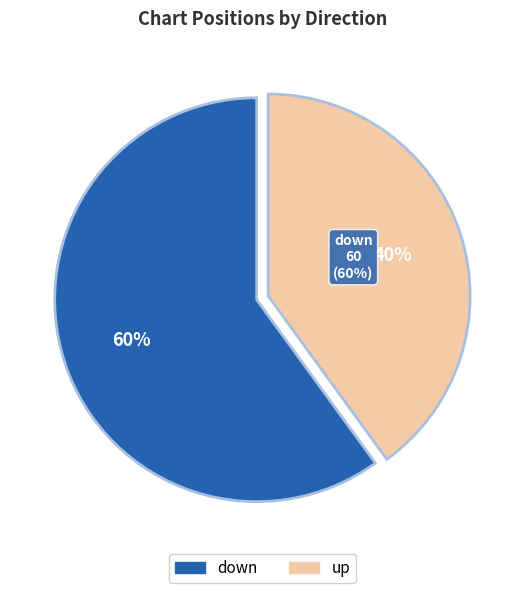

Between up and down, which is larger?

down